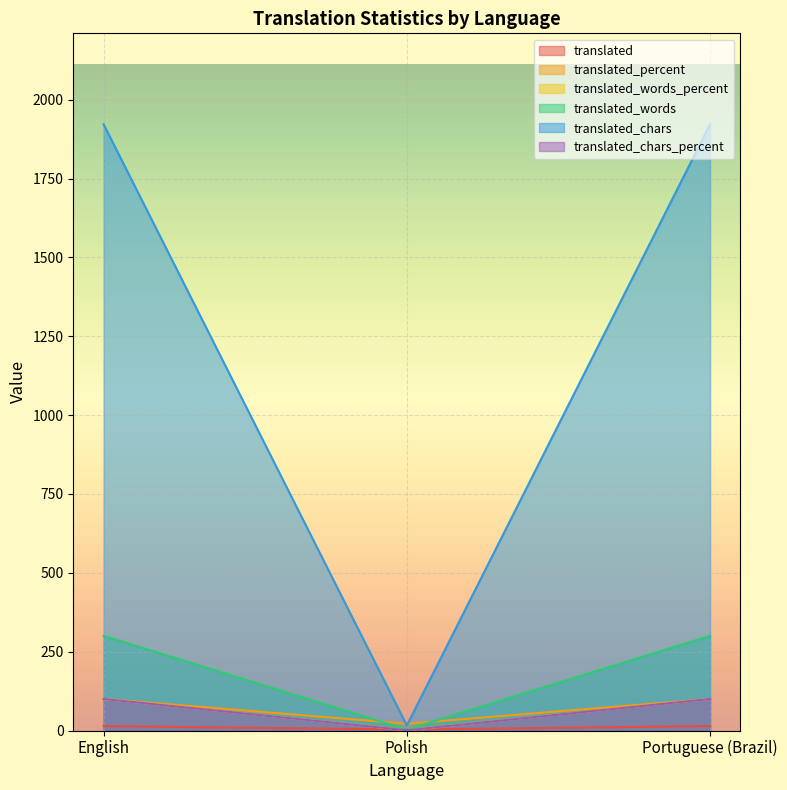

What is the maximum value shown in the chart?

1922.0